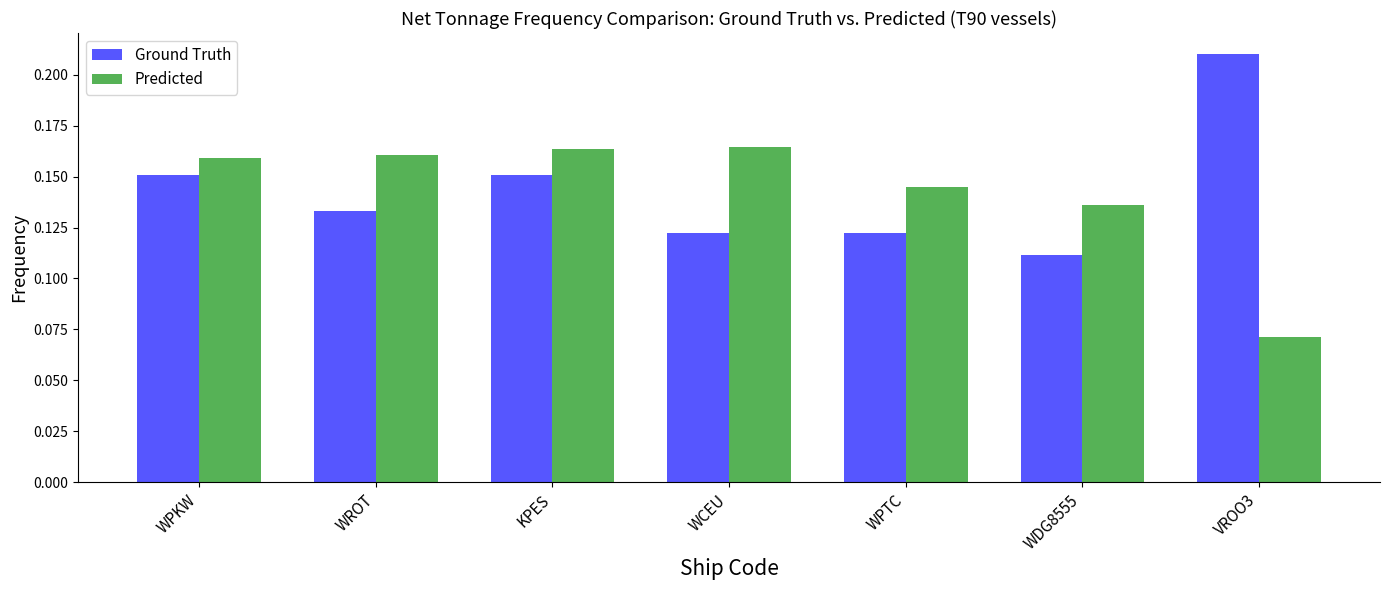

Which series has the widest spread of values?

Ground Truth